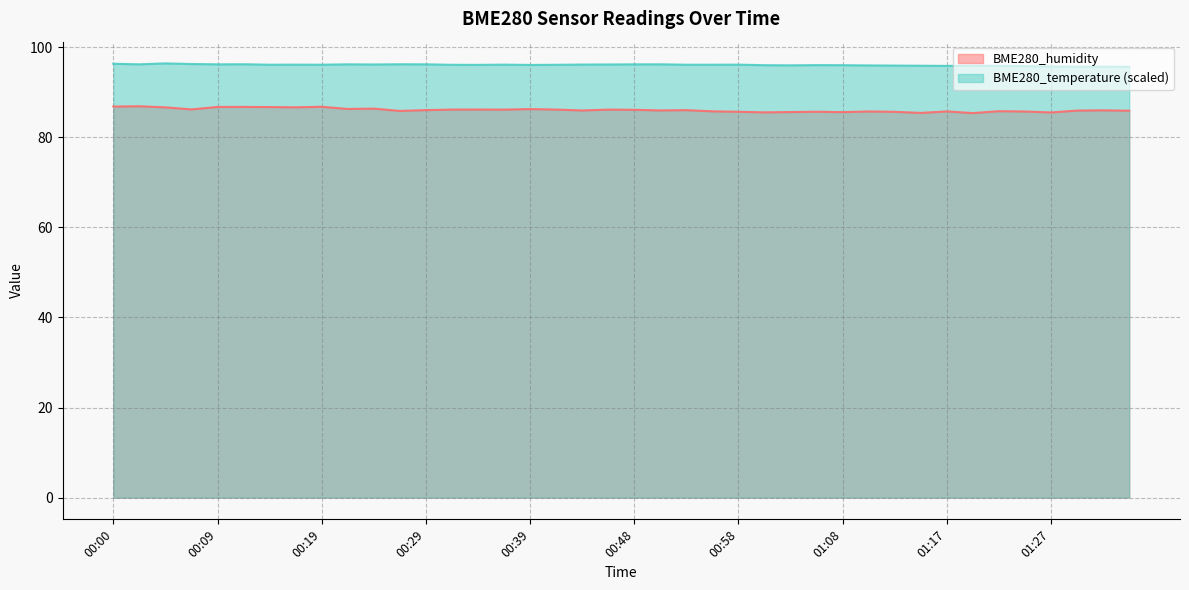

What is the minimum value for BME280_temperature?

95.6